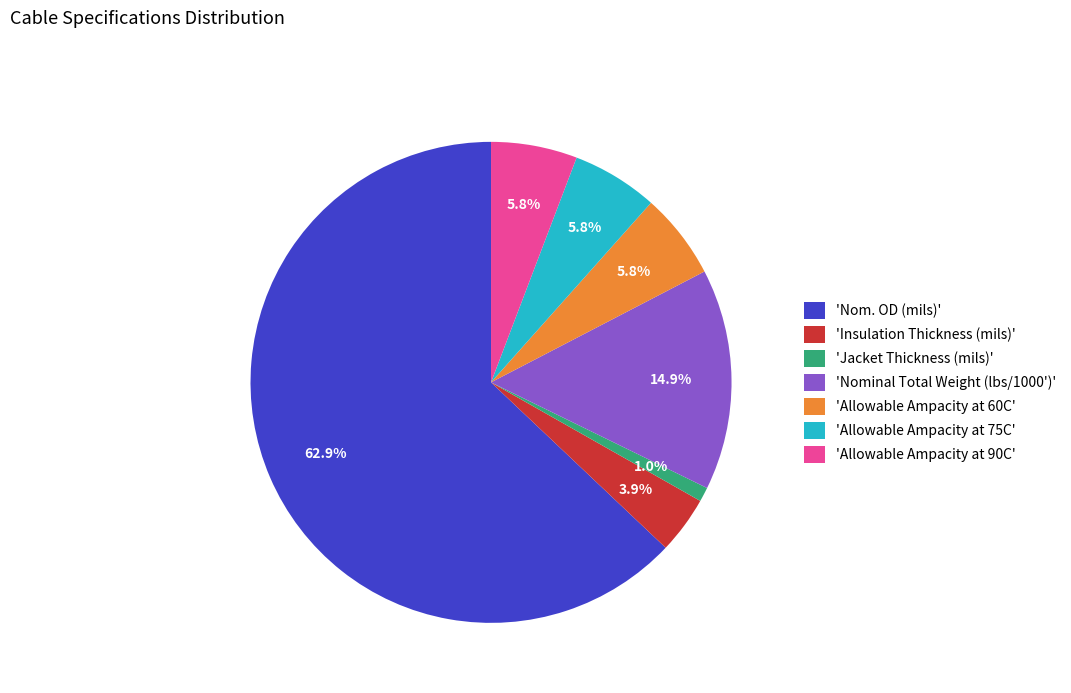

Which has a higher value, 'Jacket Thickness (mils)' or 'Nom. OD (mils)'?

'Nom. OD (mils)'